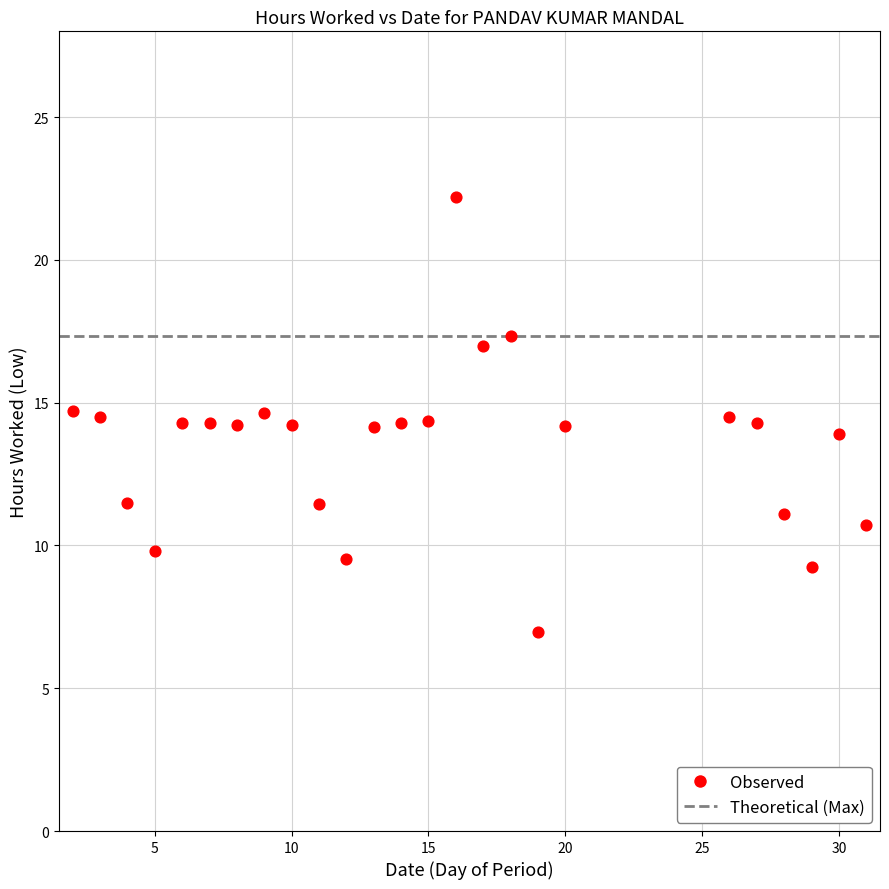

What is the range of Y values (max minus min)?

15.2